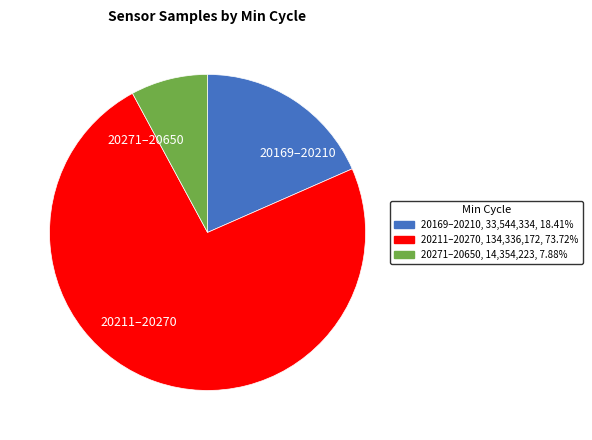

Rank the categories by value from highest to lowest.

20211–20270, 20169–20210, 20271–20650